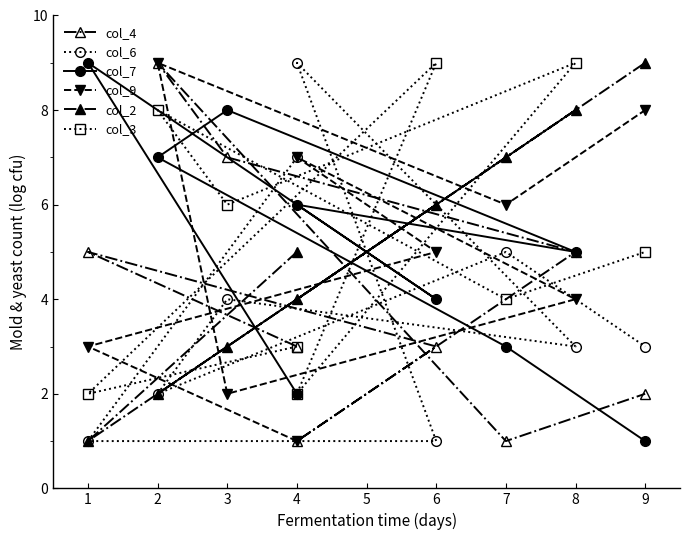

How many series are shown in this chart?

6